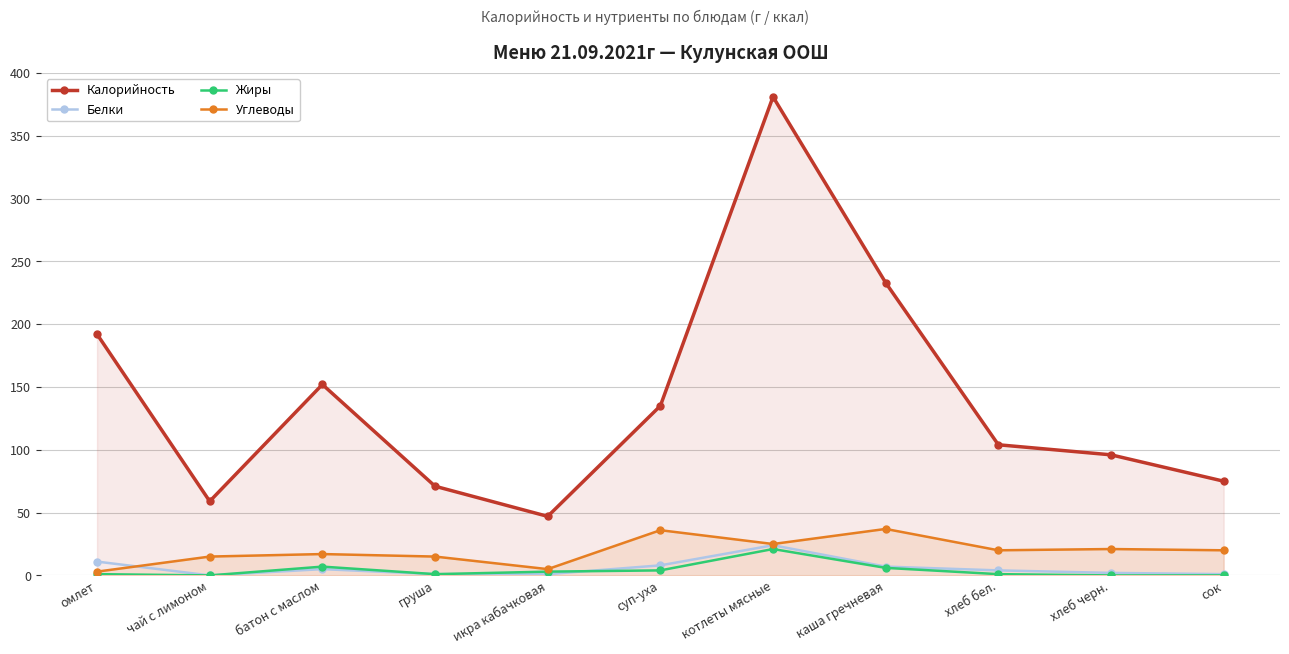

Where is the first local minimum for Белки?

чай с лимоном